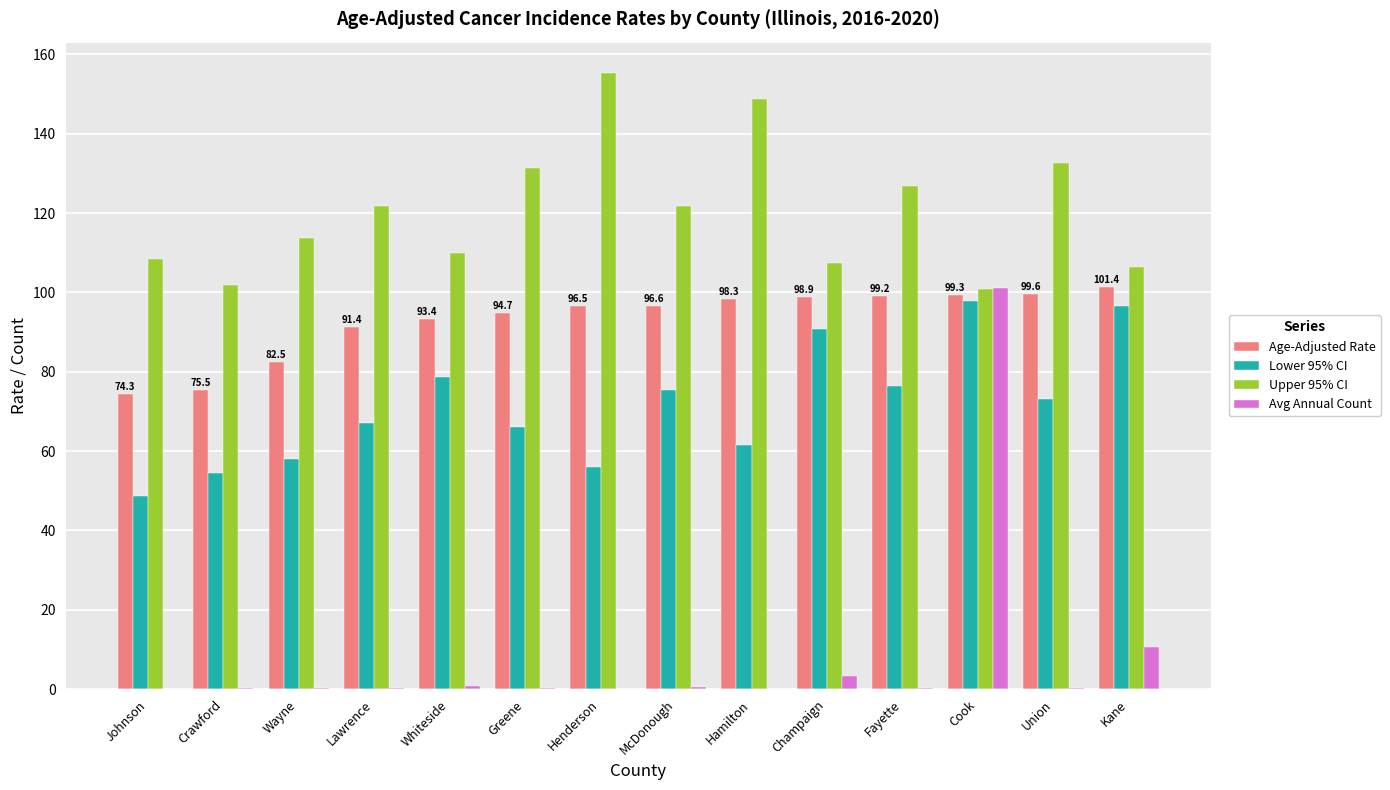

At which category does the chart reach its peak across all series?

Henderson